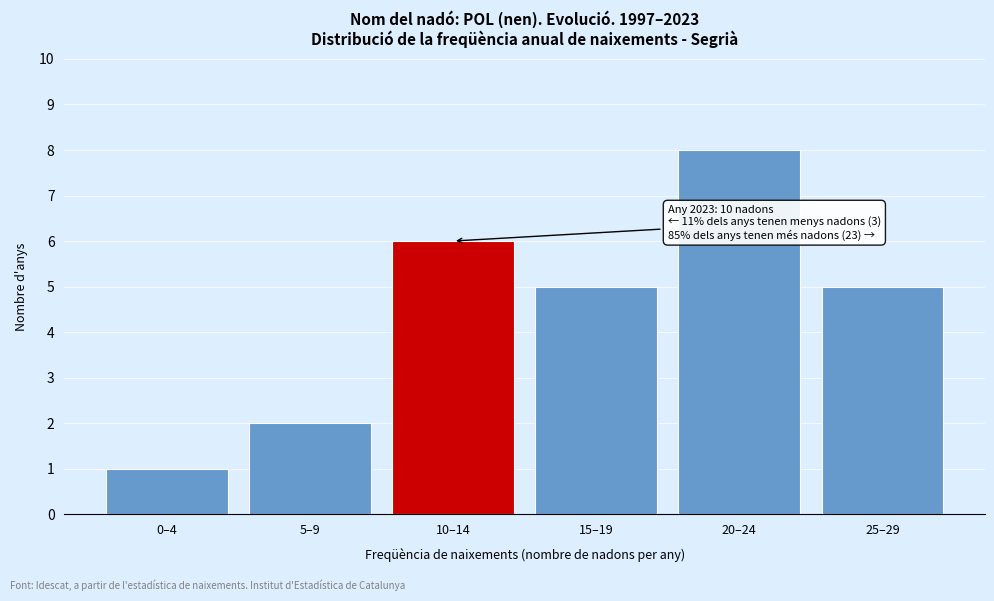

Reading left to right, list all the values displayed in this chart.

1	2	6	5	8	5